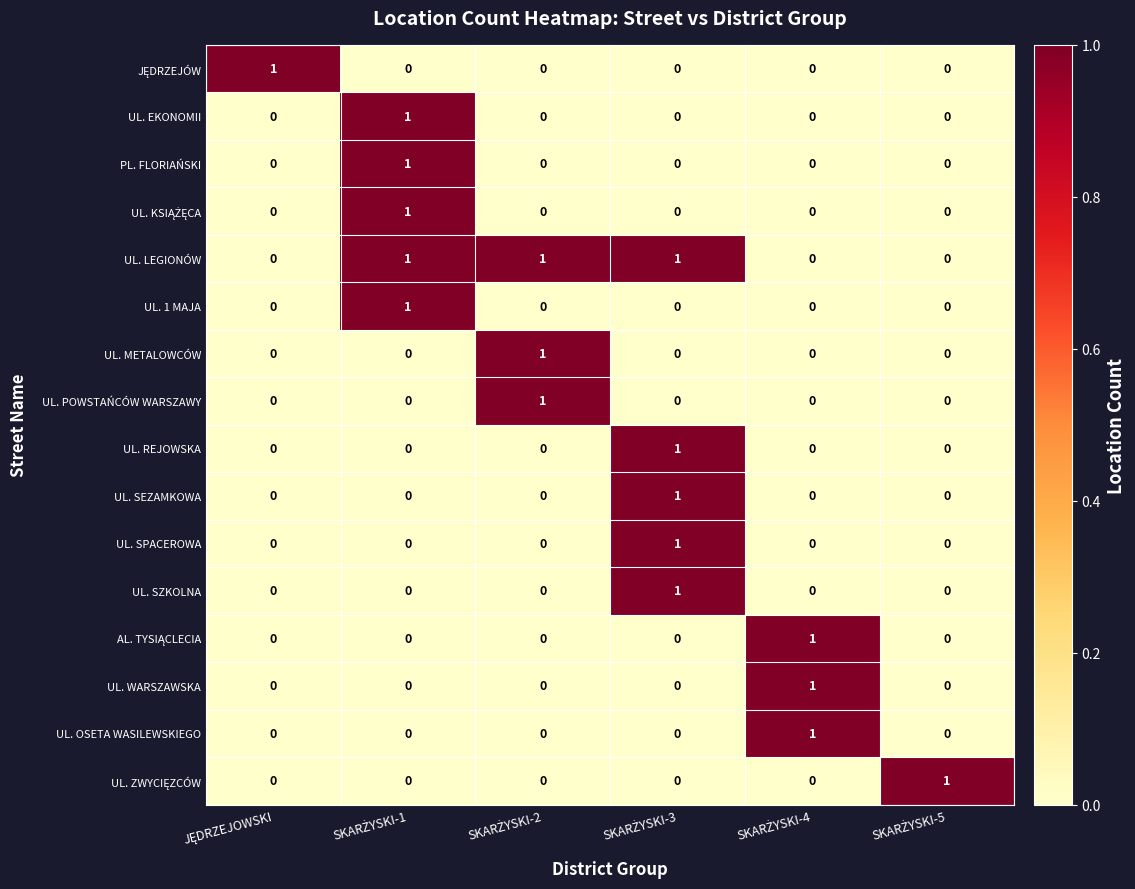

Count the number of categories in the chart.

6